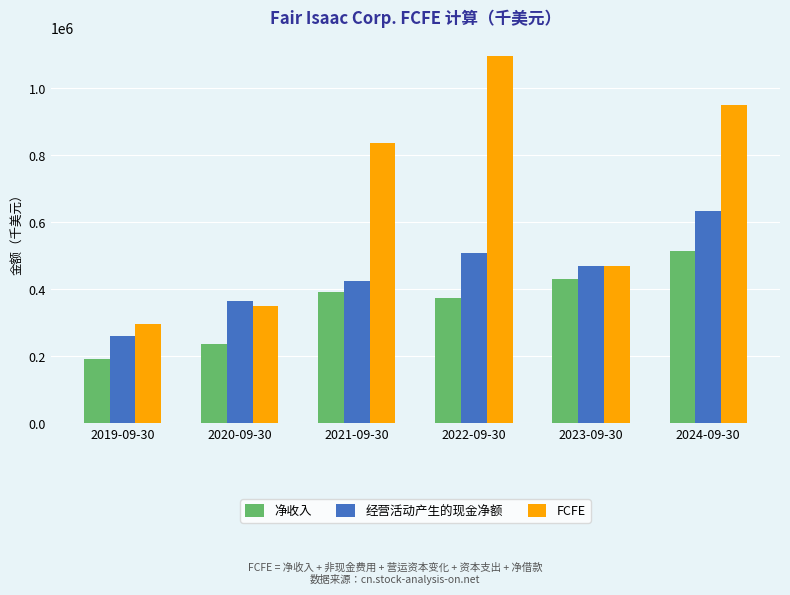

What position from the left is 2020-09-30?

2